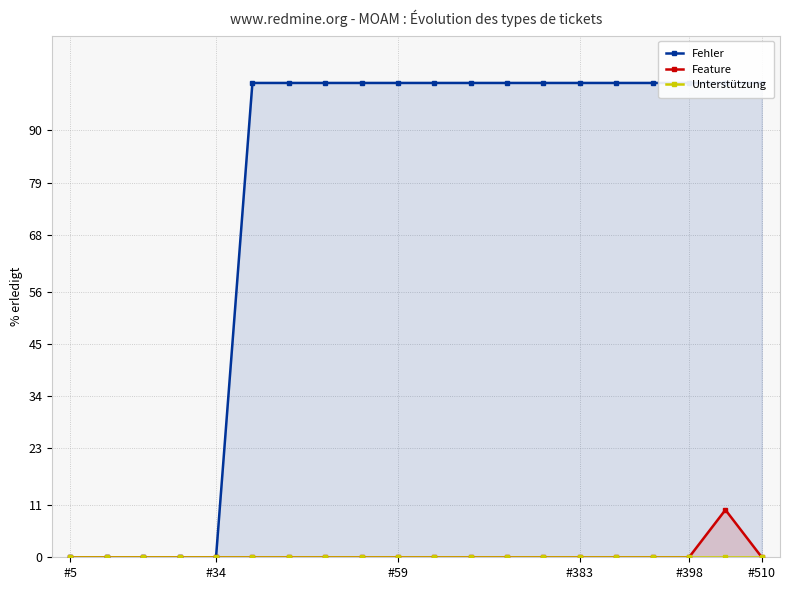

True or false: Fehler and Feature intersect in this chart.

False